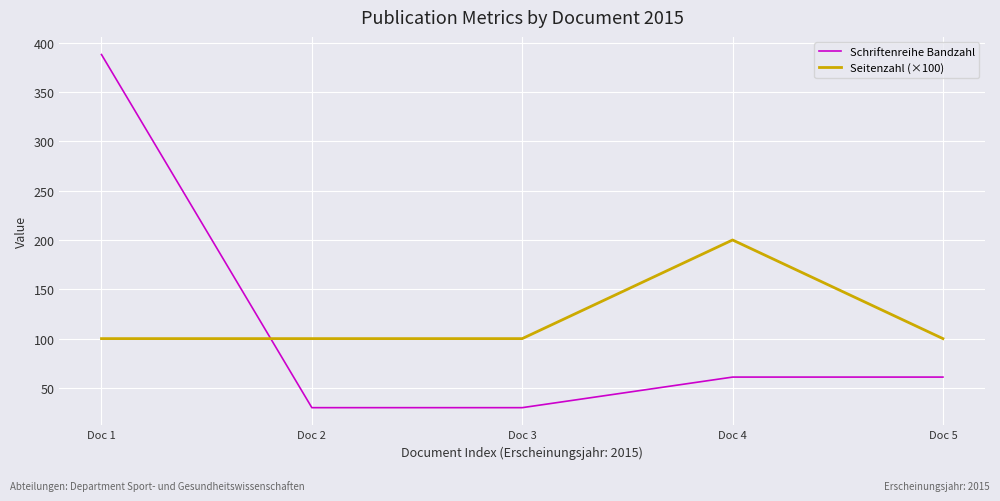

Reading left to right, what are all the values shown in this chart?

Schriftenreihe Bandzahl: 388	30	30	61	61
Seitenzahl (×100): 100	100	100	200	100